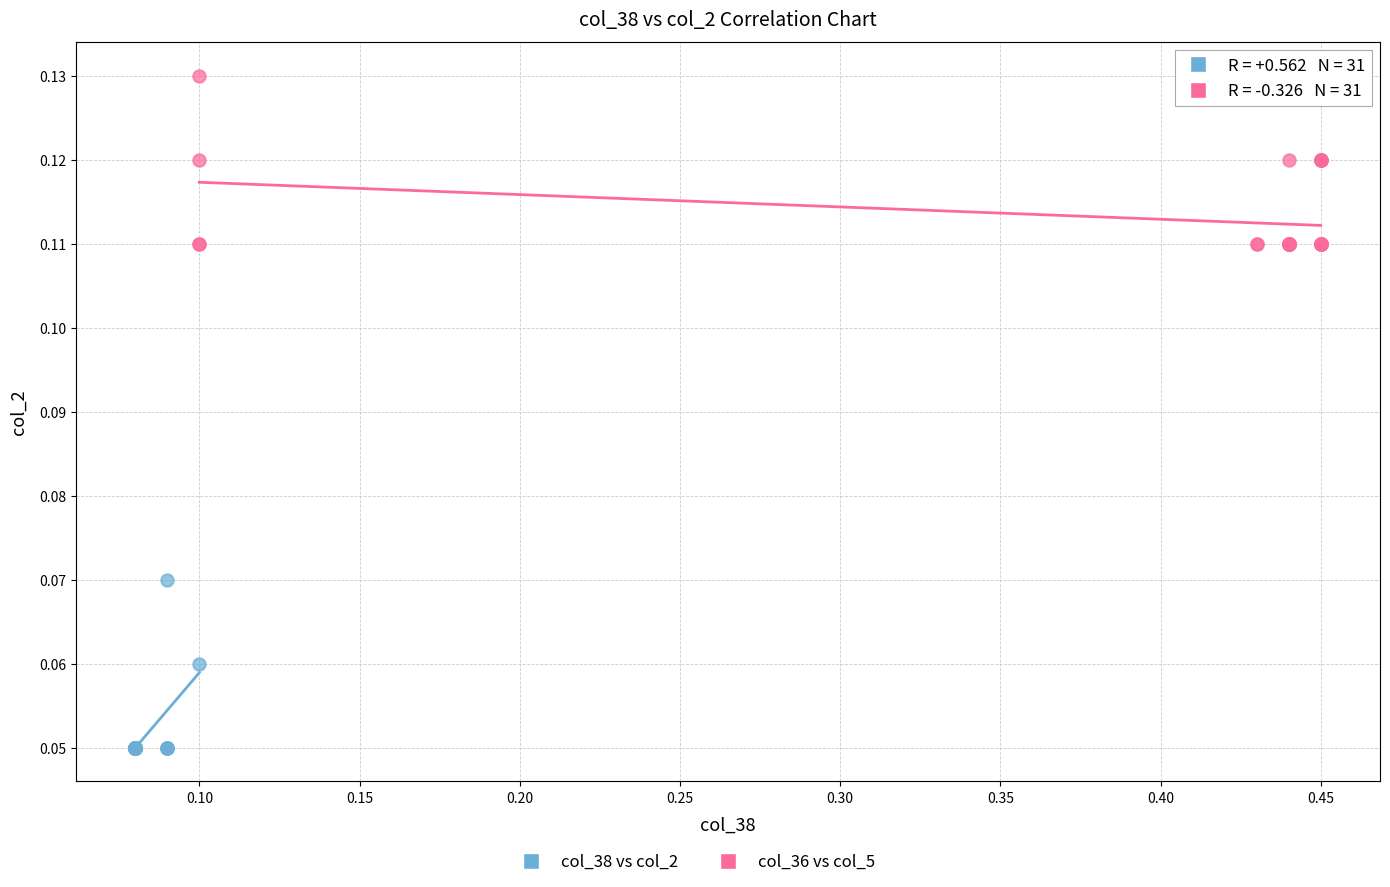

Which series contains the highest Y value?

col_36 vs col_5